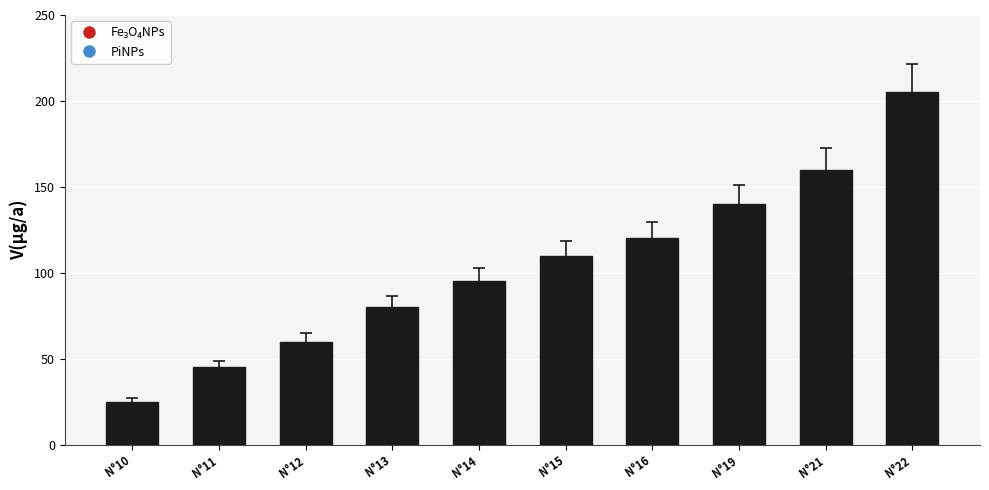

What is the average value?

104